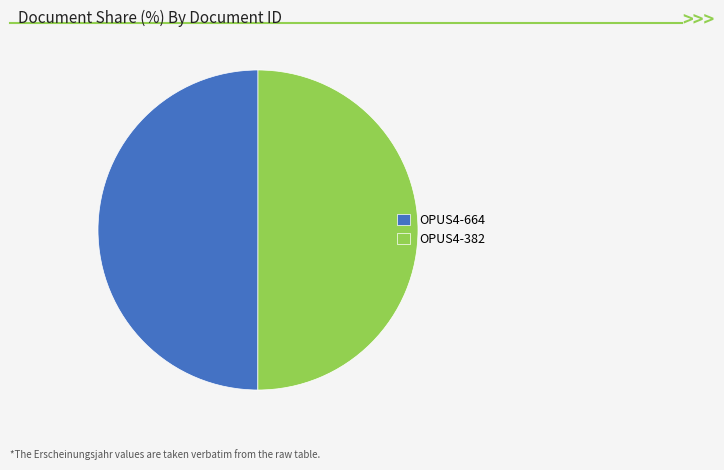

Do OPUS4-382 and OPUS4-664 together represent more than half of the pie?

Yes